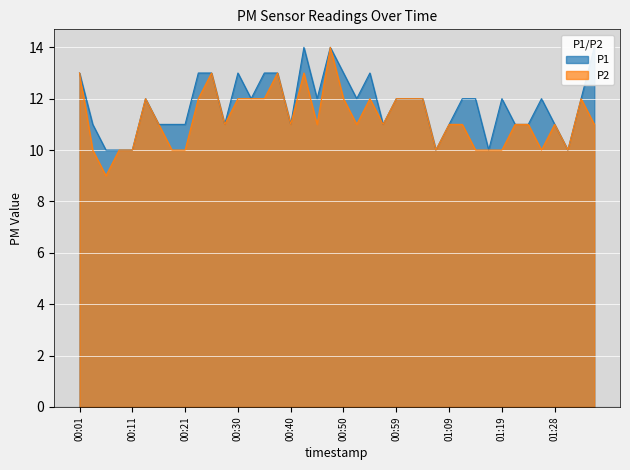

The P1 series shows 11 at 00:16. True or false?

True